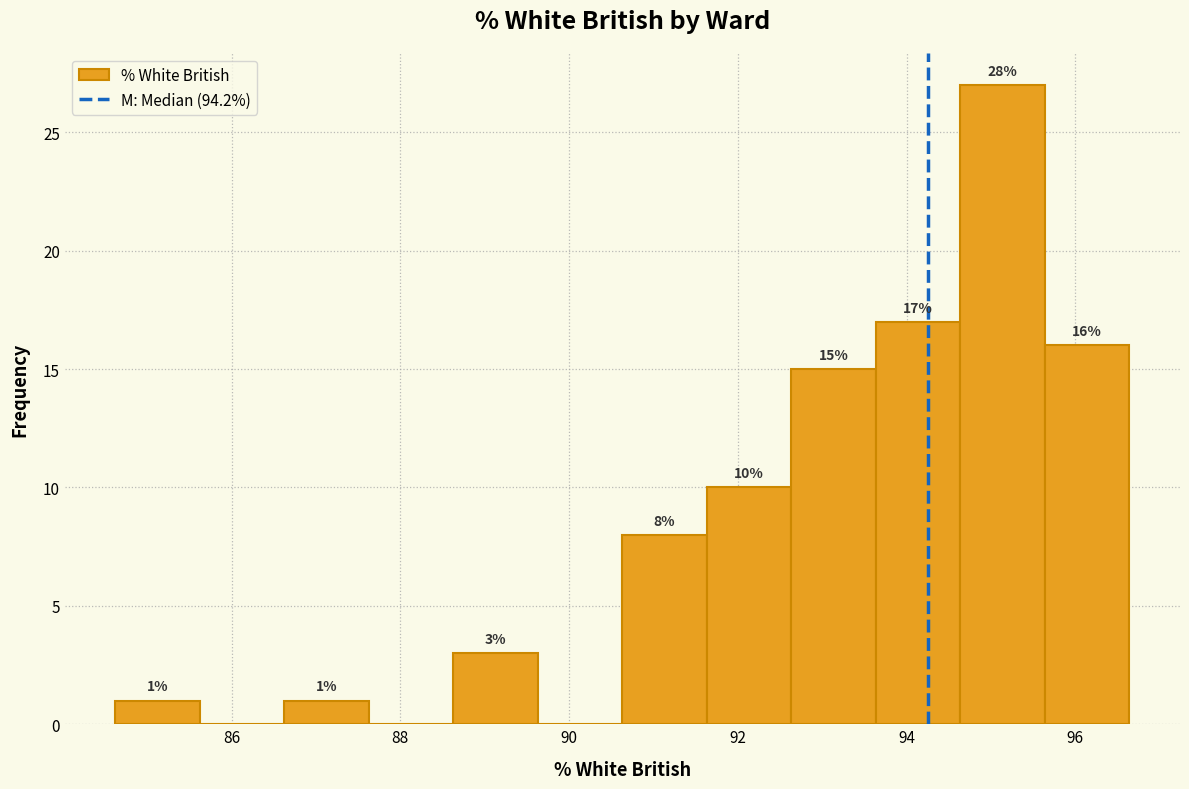

Over which range of the x-axis is the bar tallest?

94.6 to 95.6